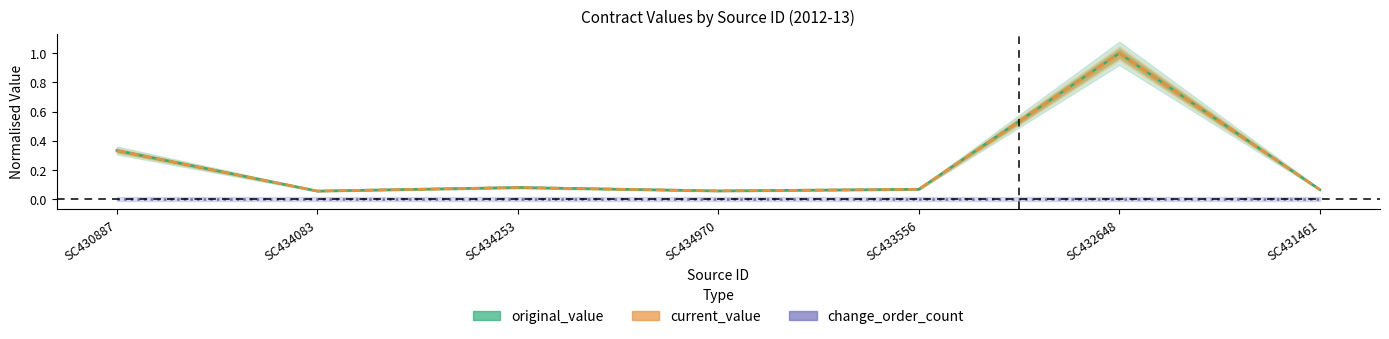

How many lines are shown in the chart?

3